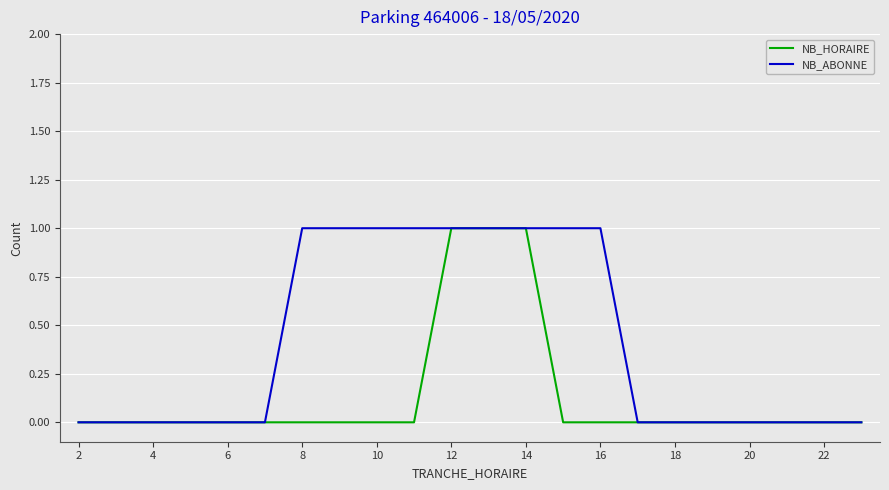

What is the highest value of the NB_ABONNE series?

1